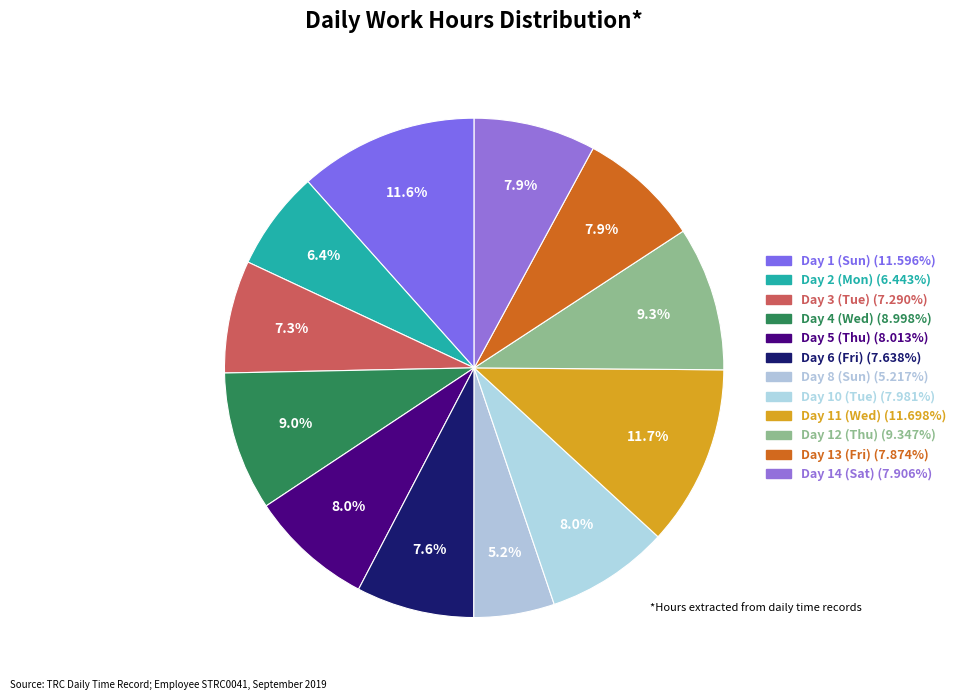

Which category has the smallest portion of the pie?

Day 8 (Sun)